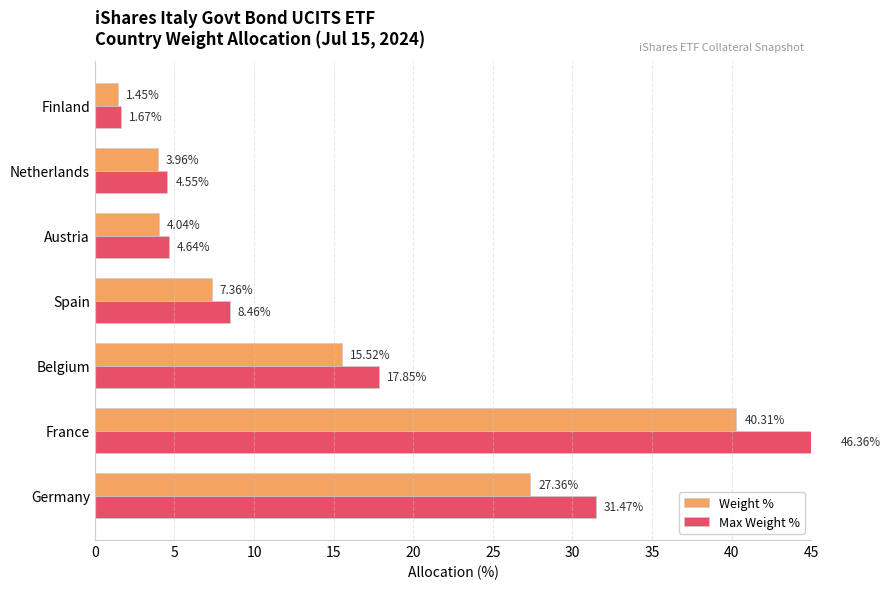

How many bars are there in each group?

2